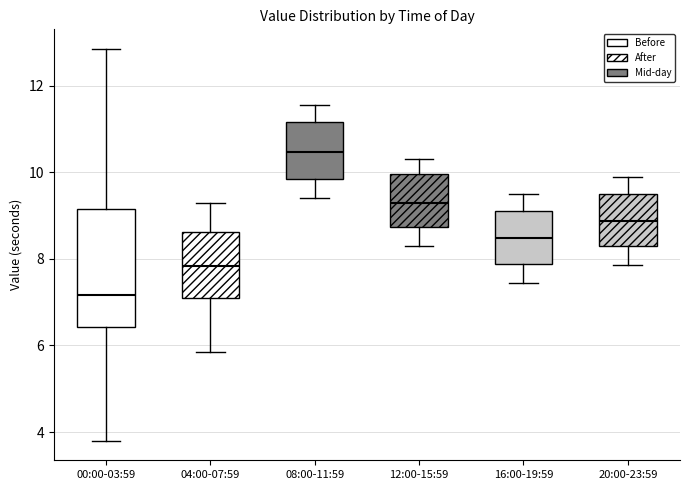

Reading left to right, transcribe this box plot: for each box, give where its median line is, the range the box spans, and where its two whiskers end, as read against the y-axis. The values are not printed on the chart, so give them approximately, as read against the axis.

00:00-03:59: median 7.2, box 6.4 to 9.2, whiskers 3.8 to 12.8
04:00-07:59: median 7.8, box 7.2 to 8.6, whiskers 5.8 to 9.4
08:00-11:59: median 10.4, box 9.8 to 11.2, whiskers 9.4 to 11.6
12:00-15:59: median 9.4, box 8.8 to 10.0, whiskers 8.4 to 10.4
16:00-19:59: median 8.4, box 7.8 to 9.2, whiskers 7.4 to 9.6
20:00-23:59: median 8.8, box 8.2 to 9.6, whiskers 7.8 to 10.0